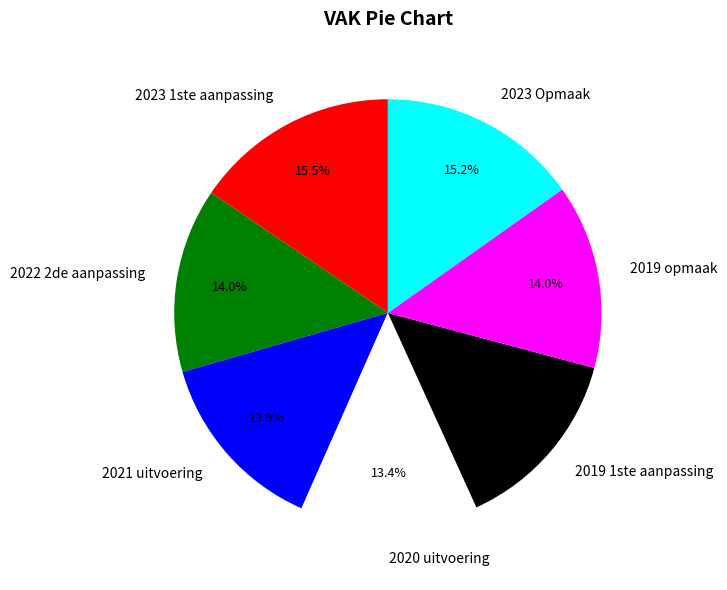

To the nearest percent, what is the average slice percentage?

14%